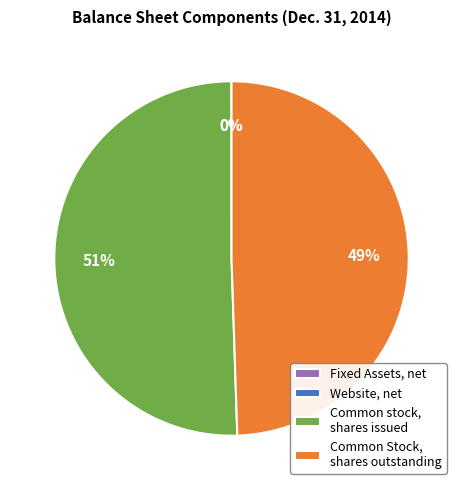

Is there a majority slice in this chart?

Yes